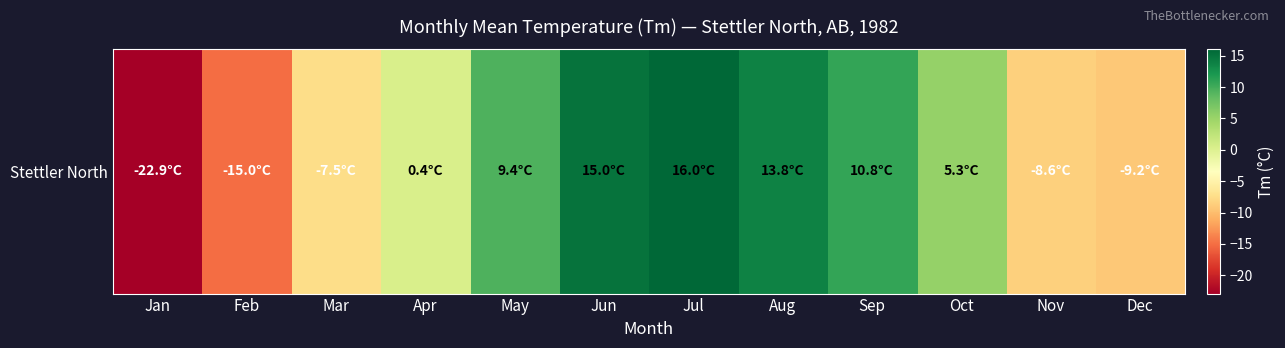

Between Mar and Jul, which is larger?

Jul